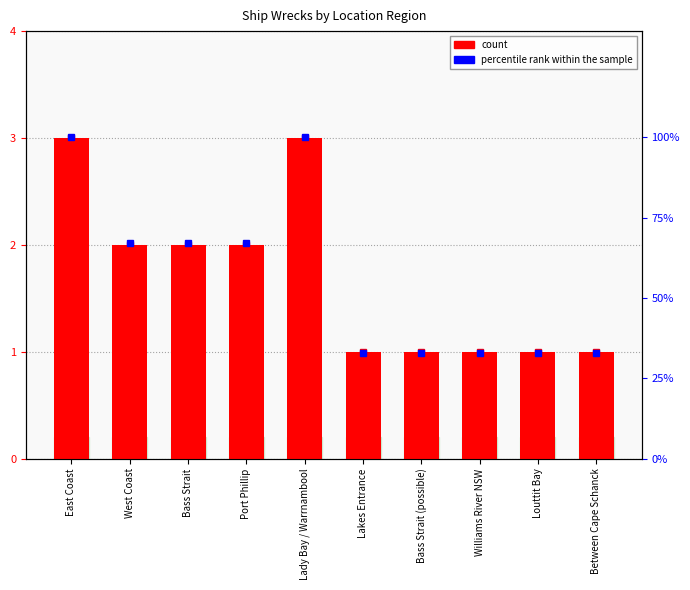

Reading left to right, list all the values displayed in this chart.

count: 3	2	2	2	3	1	1	1	1	1
percentile rank within the sample: 100	67	67	67	100	33	33	33	33	33